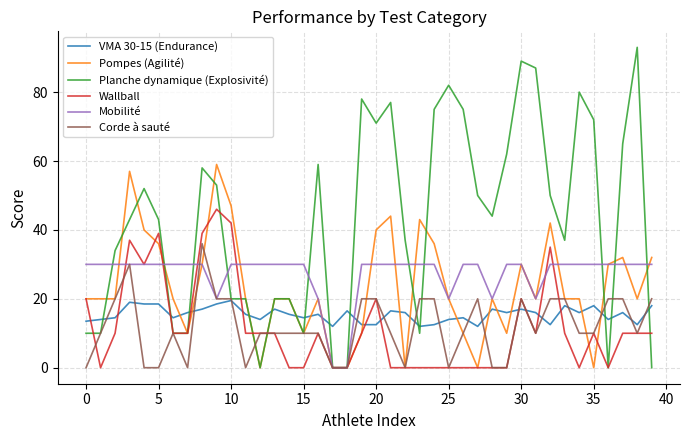

Which series has the largest total across all categories?

Planche dynamique (Explosivité)